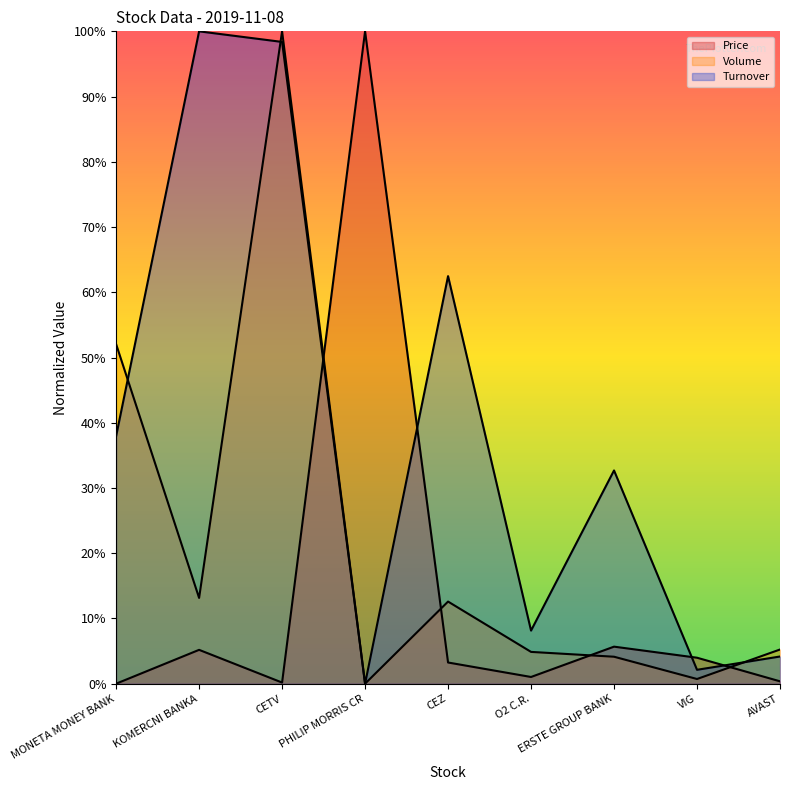

What are all the series names shown in the legend?

Price, Volume, Turnover